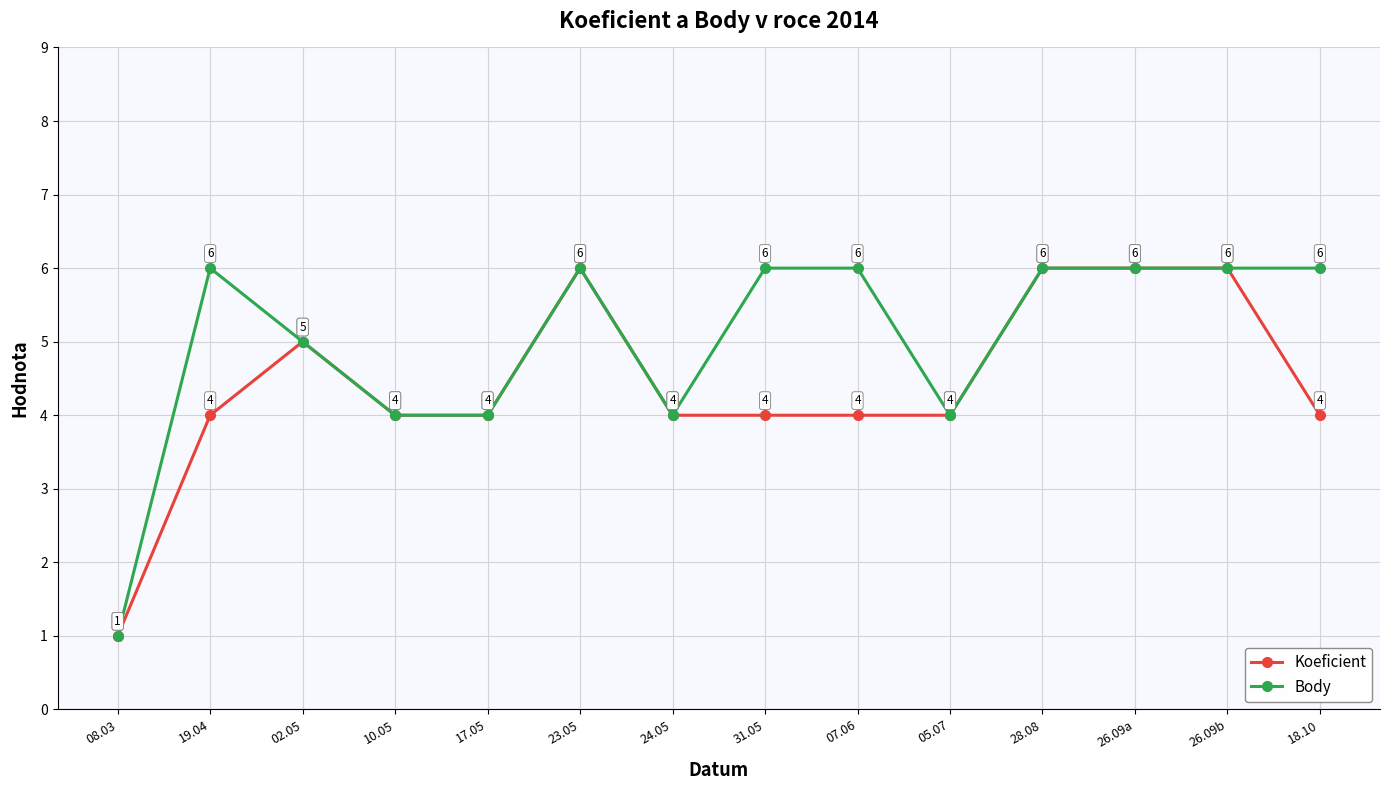

Reading left to right, transcribe all the data shown in this chart.

Koeficient: 1	4	5	4	4	6	4	4	4	4	6	6	6	4
Body: 1	6	5	4	4	6	4	6	6	4	6	6	6	6